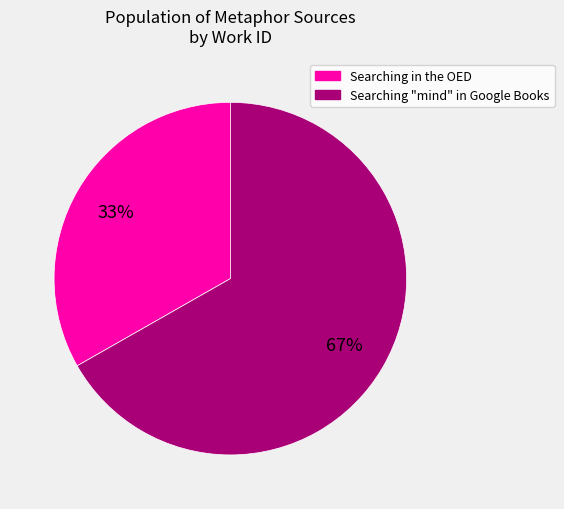

What percentage is the Searching "mind" in Google Books slice, to the nearest percent?

67%